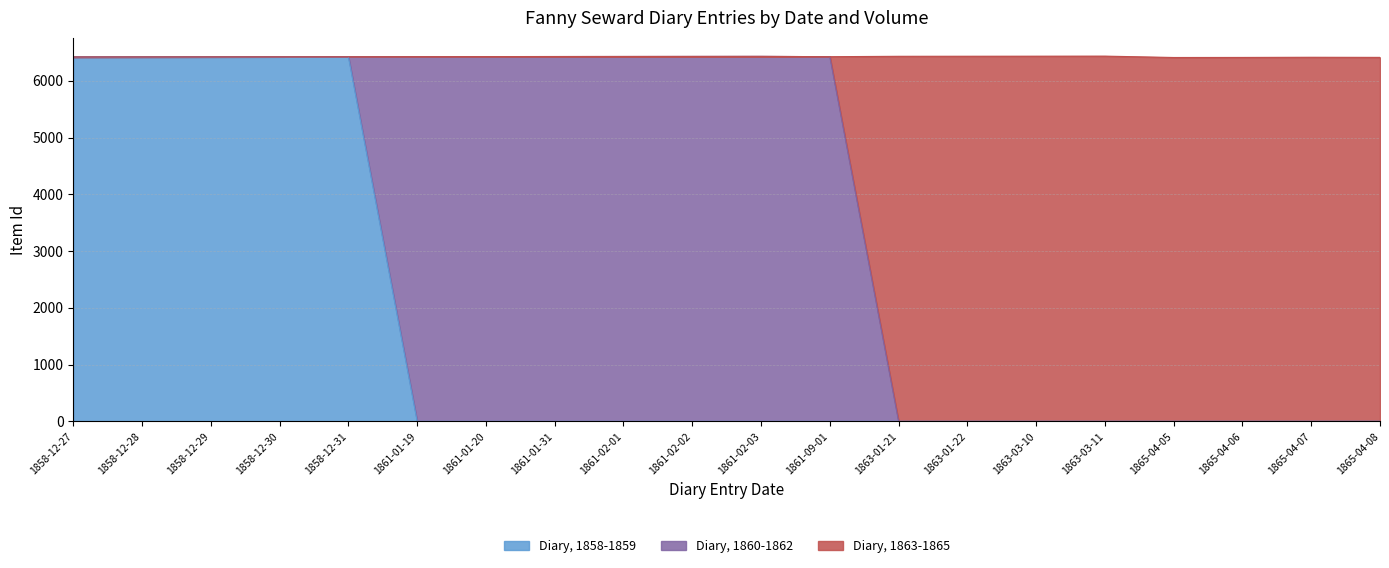

What are all the series names shown in the legend?

Diary, 1858-1859, Diary, 1860-1862, Diary, 1863-1865